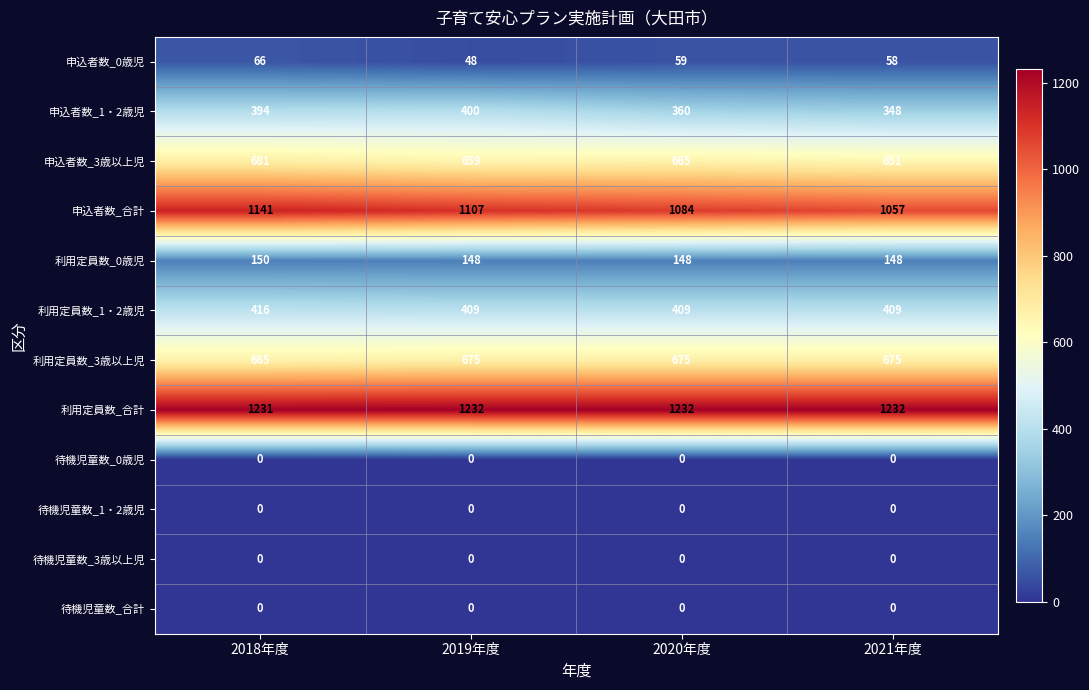

What is the difference between the maximum and minimum values in the 申込者数_1・2歳児 series?

52